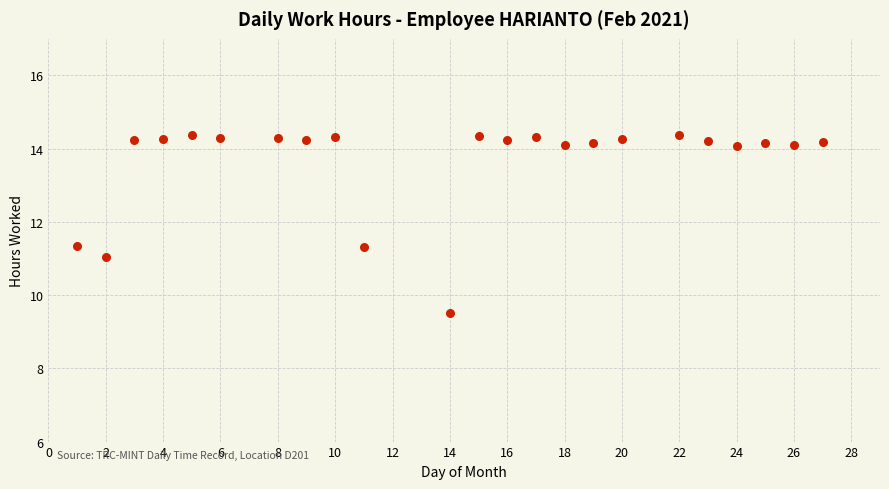

What is the range of Y values (max minus min)?

4.8